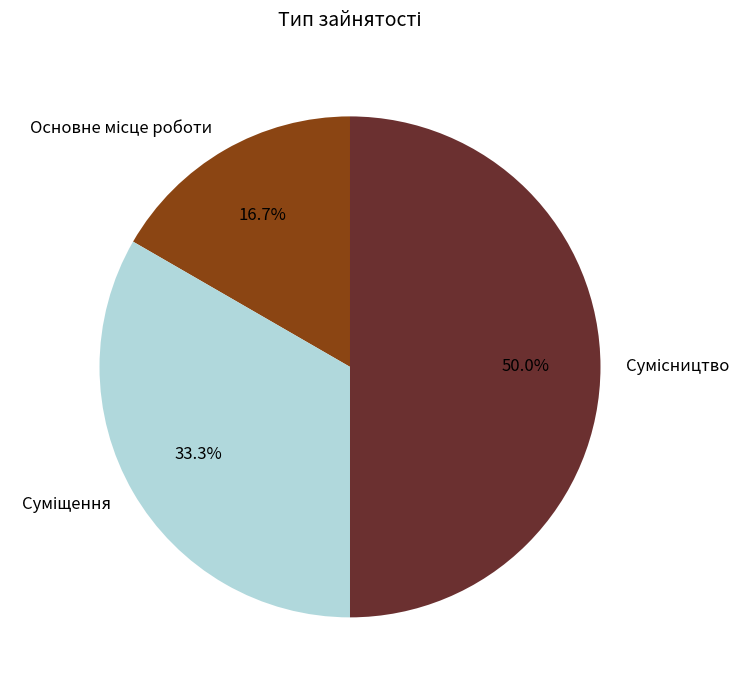

Which category has the smallest portion of the pie?

Основне місце роботи